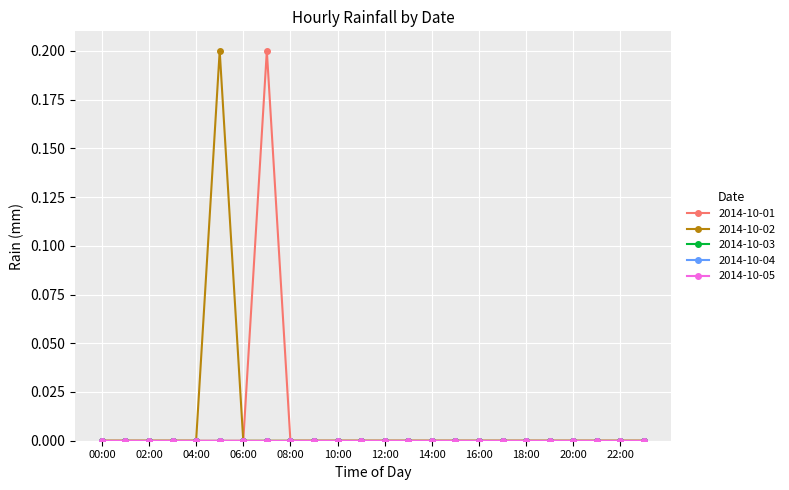

Rank the categories by 2014-10-05 value from highest to lowest.

00:00, 01:00, 02:00, 03:00, 04:00, 05:00, 06:00, 07:00, 08:00, 09:00, 10:00, 11:00, 12:00, 13:00, 14:00, 15:00, 16:00, 17:00, 18:00, 19:00, 20:00, 21:00, 22:00, 23:00